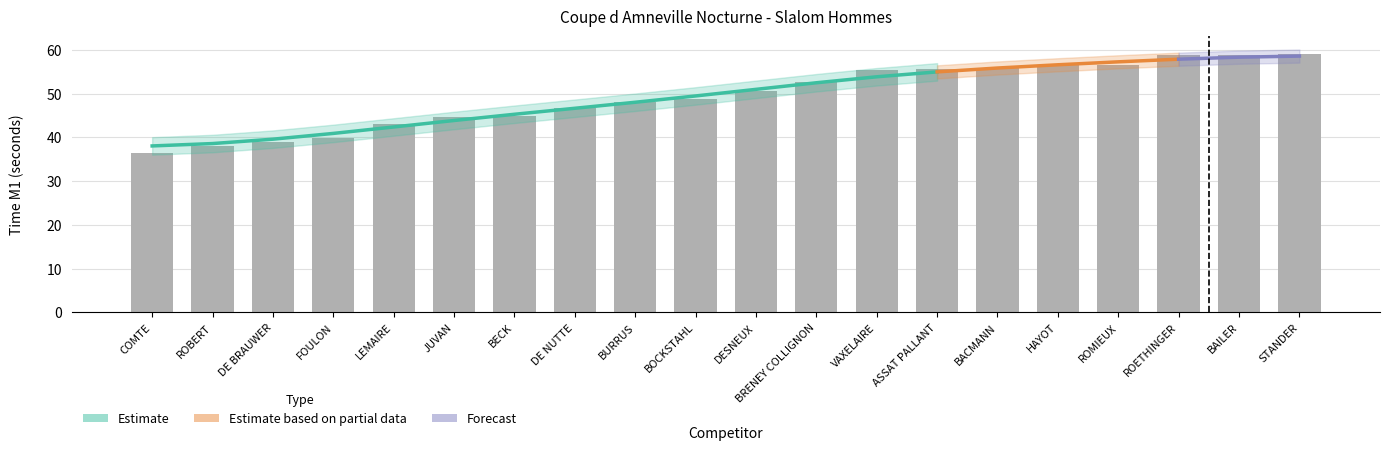

What is the difference between the second highest and minimum values?

22.5